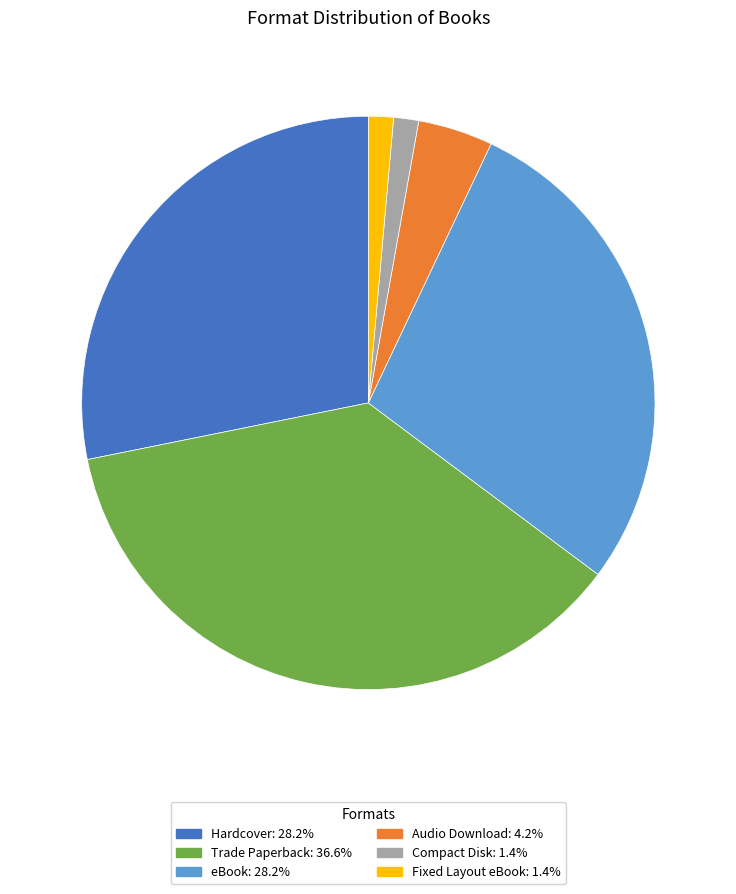

Is the sum of Compact Disk and Hardcover greater than half?

No